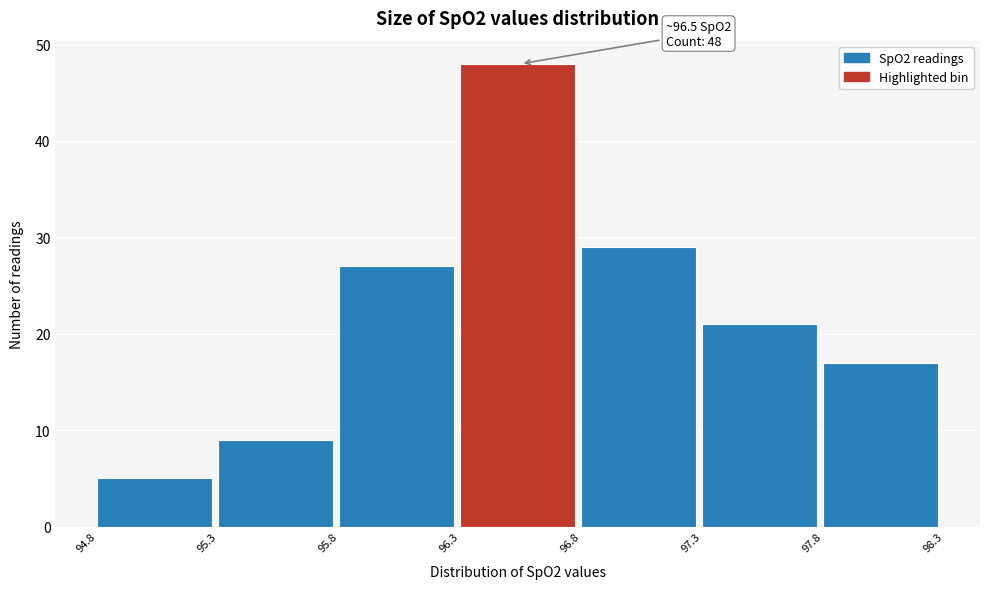

Over which range of the x-axis is the bar tallest?

96.3 to 96.8